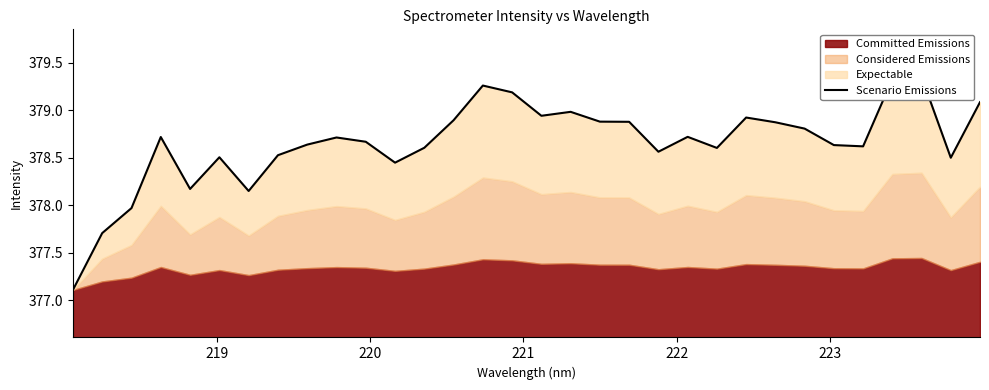

Reading right to left, transcribe all the data shown in this chart.

379.1	378.5	379.4	379.3	378.6	378.6	378.8	378.9	378.9	378.6	378.7	378.6	378.9	378.9	379.0	378.9	379.2	379.3	378.9	378.6	378.4	378.7	378.7	378.6	378.5	378.1	378.5	378.2	378.7	378.0	377.7	377.1